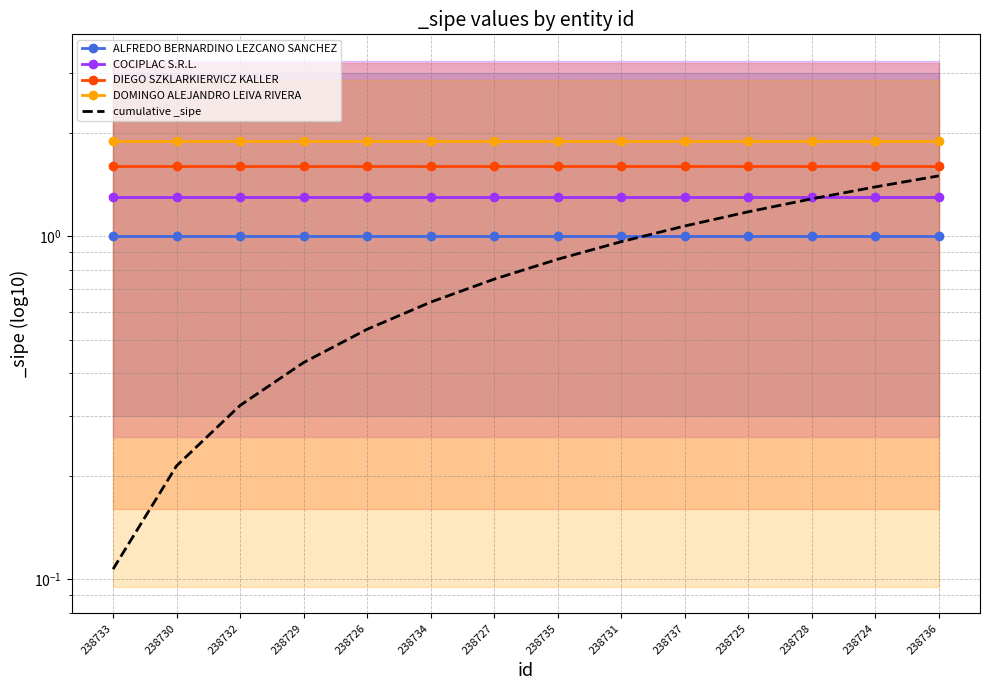

Reading left to right, list all the values displayed in this chart.

ALFREDO BERNARDINO LEZCANO SANCHEZ: 238733=1.0	238730=1.0	238732=1.0	238729=1.0	238726=1.0	238734=1.0	238727=1.0	238735=1.0	238731=1.0	238737=1.0	238725=1.0	238728=1.0	238724=1.0	238736=1.0
COCIPLAC S.R.L.: 238733=1.3	238730=1.3	238732=1.3	238729=1.3	238726=1.3	238734=1.3	238727=1.3	238735=1.3	238731=1.3	238737=1.3	238725=1.3	238728=1.3	238724=1.3	238736=1.3
DIEGO SZKLARKIERVICZ KALLER: 238733=1.6	238730=1.6	238732=1.6	238729=1.6	238726=1.6	238734=1.6	238727=1.6	238735=1.6	238731=1.6	238737=1.6	238725=1.6	238728=1.6	238724=1.6	238736=1.6
DOMINGO ALEJANDRO LEIVA RIVERA: 238733=1.9	238730=1.9	238732=1.9	238729=1.9	238726=1.9	238734=1.9	238727=1.9	238735=1.9	238731=1.9	238737=1.9	238725=1.9	238728=1.9	238724=1.9	238736=1.9
cumulative _sipe: 238733=0.1	238730=0.2	238732=0.3	238729=0.4	238726=0.5	238734=0.6	238727=0.8	238735=0.9	238731=1.0	238737=1.1	238725=1.2	238728=1.3	238724=1.4	238736=1.5